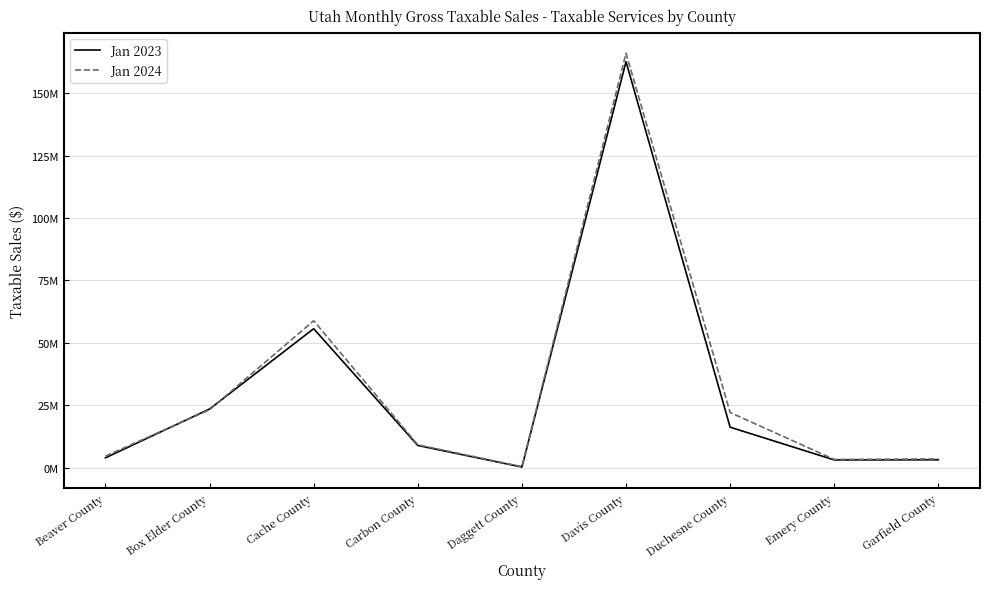

At which label does Jan 2024 reach its minimum?

Daggett County